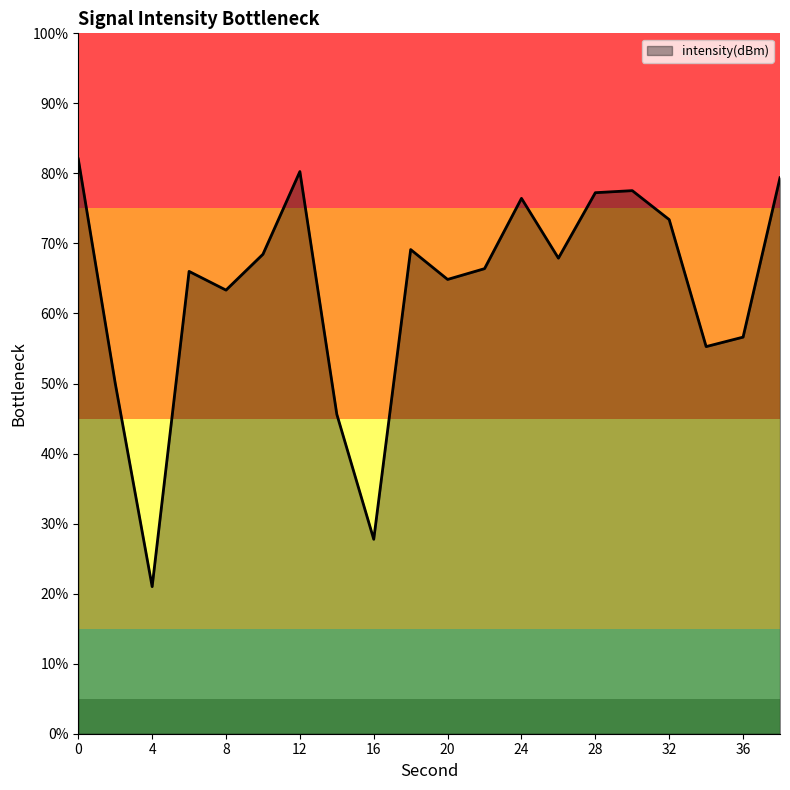

What is the greatest value displayed?

82.1